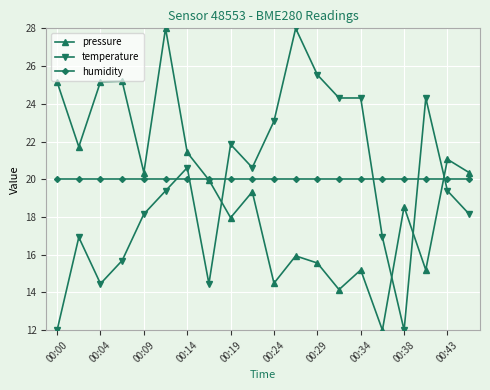

What is the value of the pressure point at the 4th from the left?

25.2